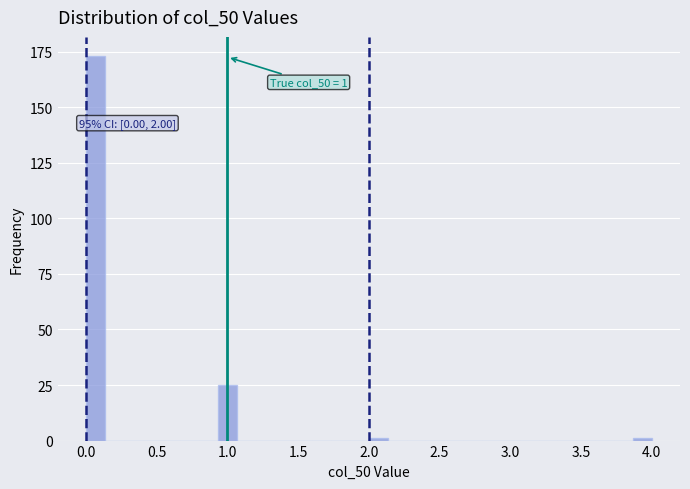

Read against the x-axis, roughly where is the centre of the tallest bar?

0.05